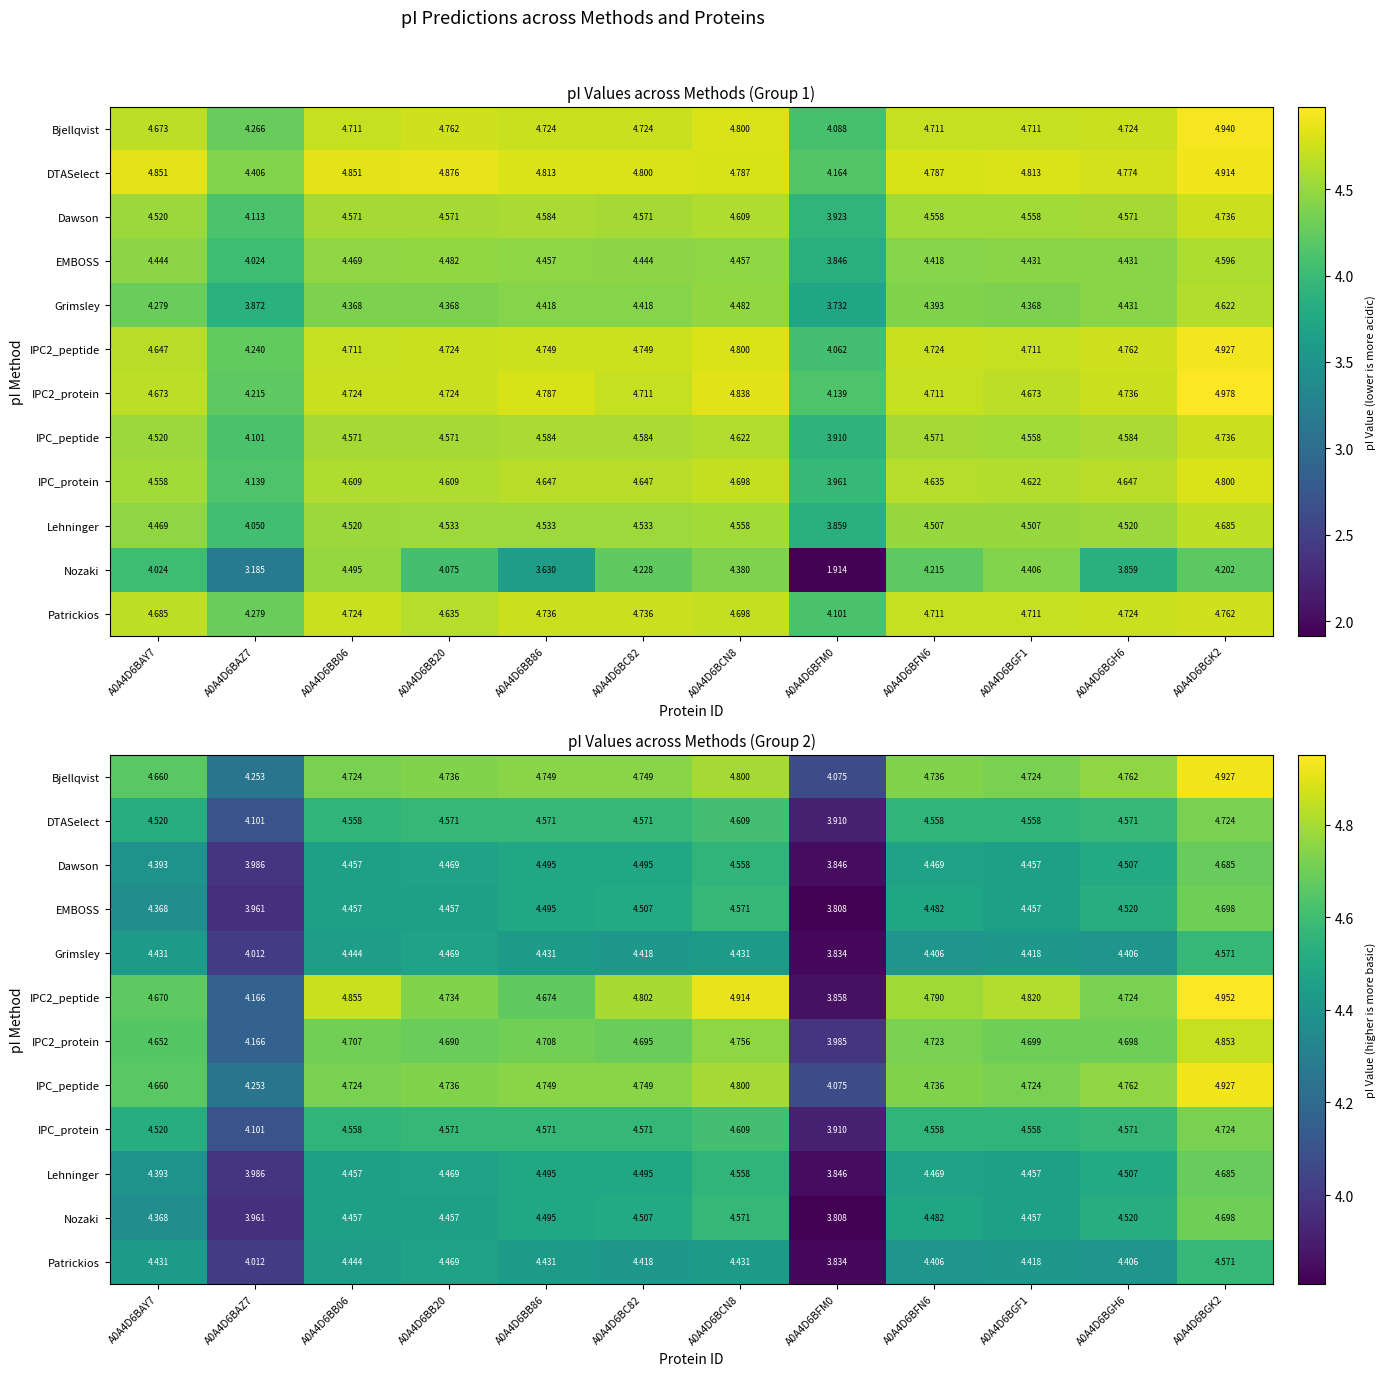

List the series in order of their peak value, lowest first.

Grimsley, Patrickios, Dawson, Lehninger, EMBOSS, Nozaki, DTASelect, IPC_protein, IPC2_protein, Bjellqvist, IPC_peptide, IPC2_peptide